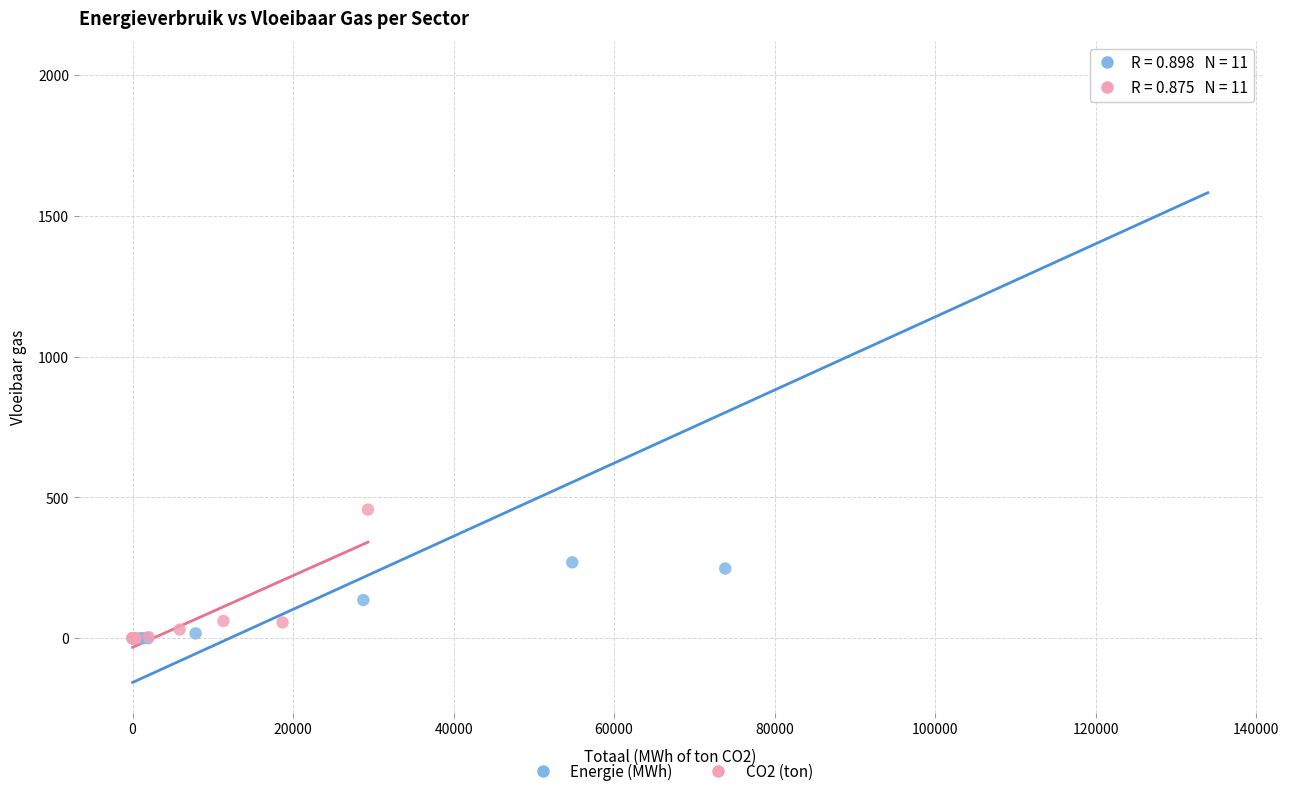

Which series has the largest Y range (max minus min)?

Energie (MWh)